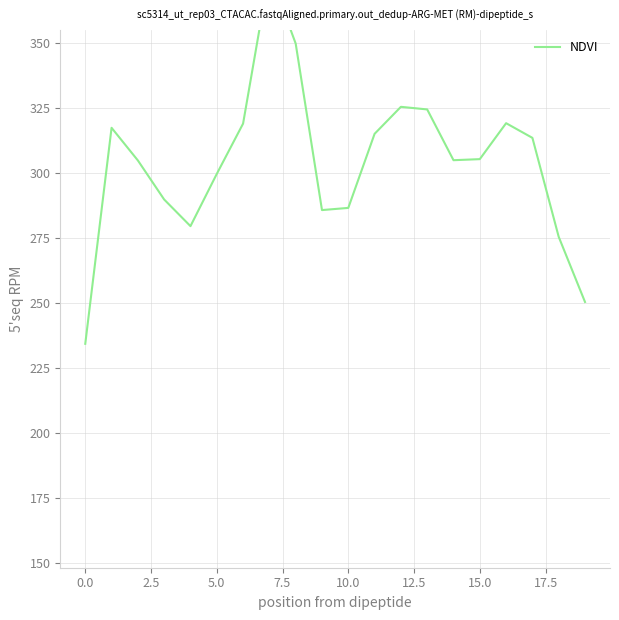

Between 12 and 0.0, which is larger?

12